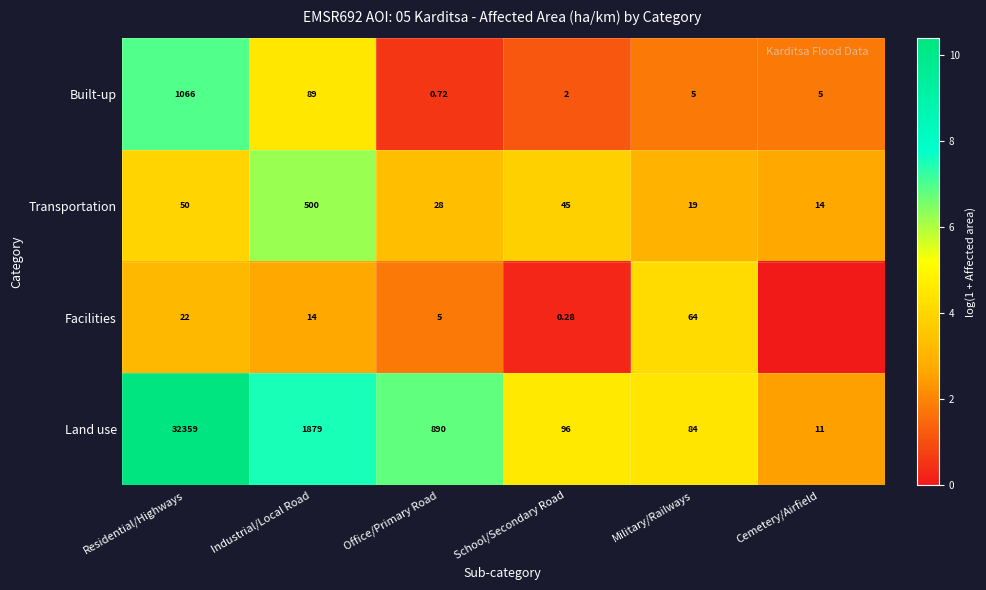

List the labels in order of Land use value, largest first.

Residential/Highways, Industrial/Local Road, Office/Primary Road, School/Secondary Road, Military/Railways, Cemetery/Airfield